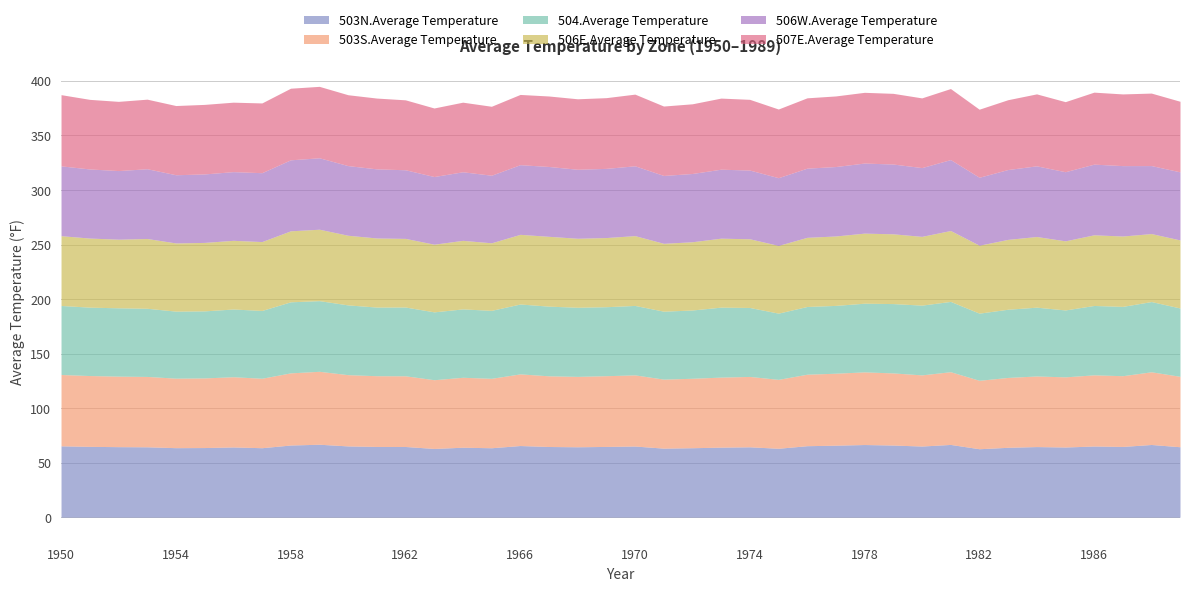

At which category does the chart reach its minimum across all series?

1975